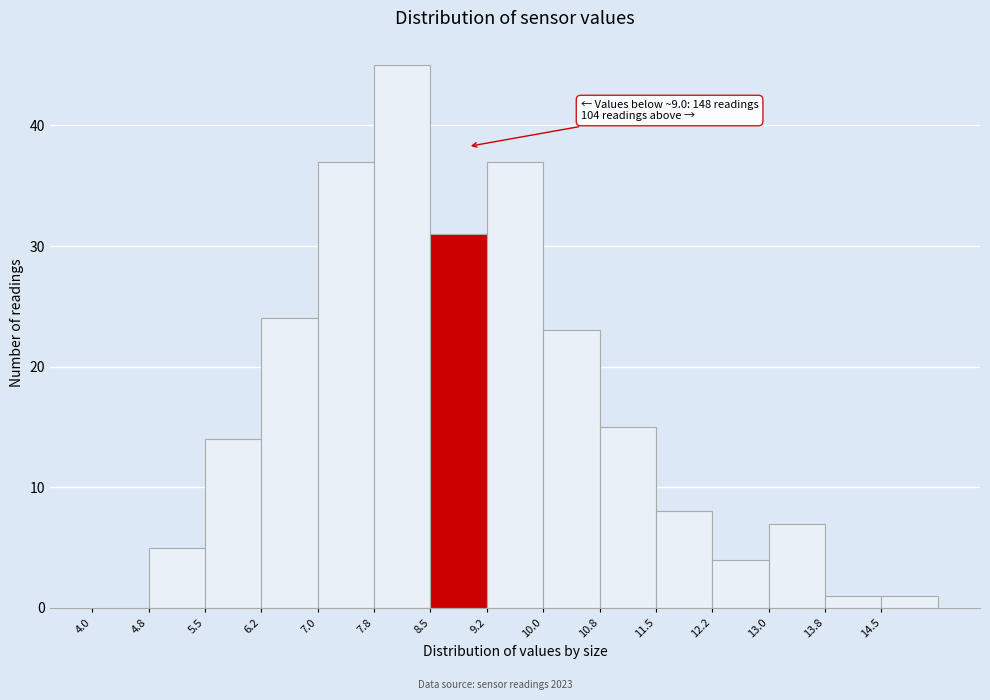

Over which range of the x-axis is the bar tallest?

7.75 to 8.50